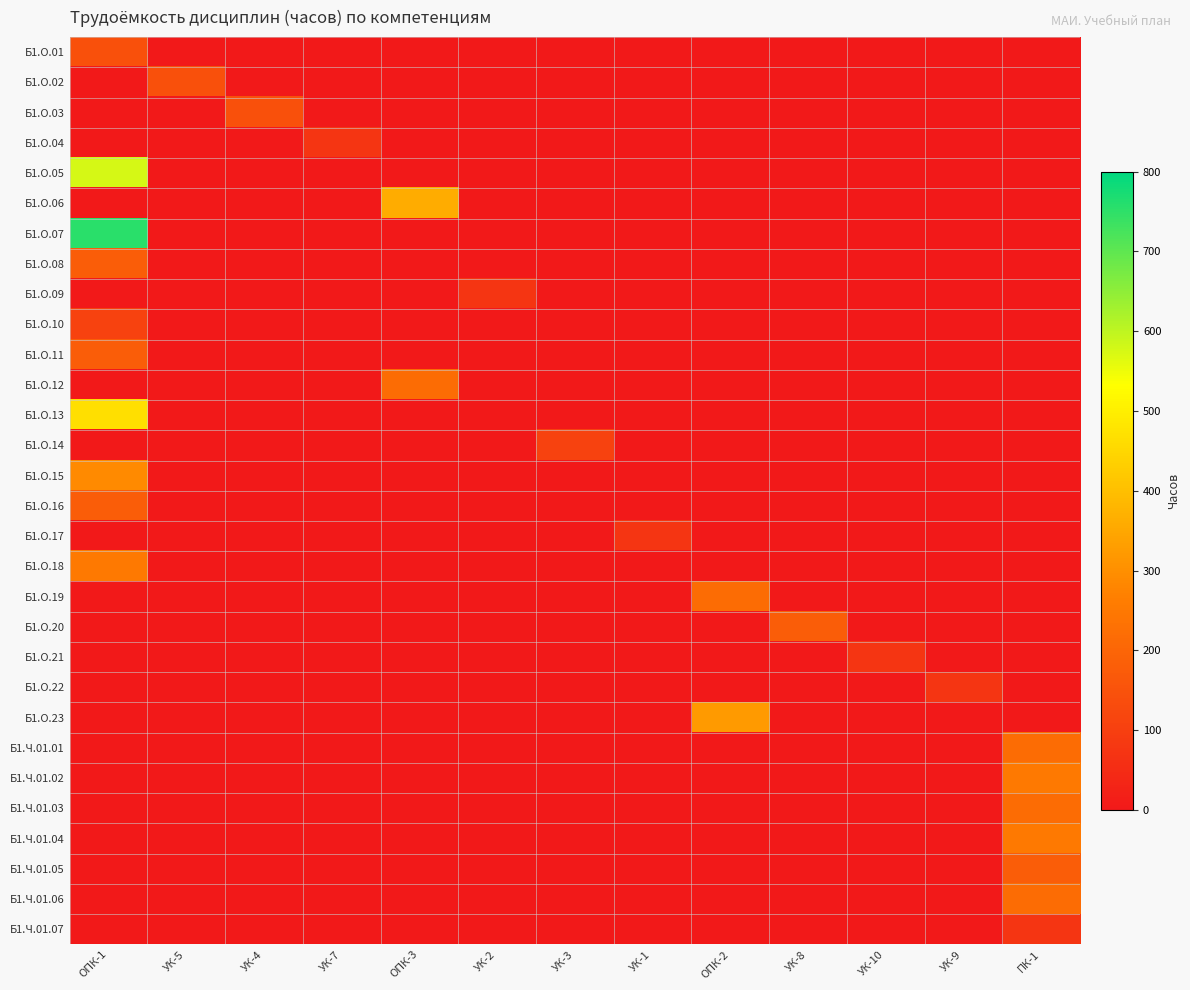

How many series are shown in this chart?

30